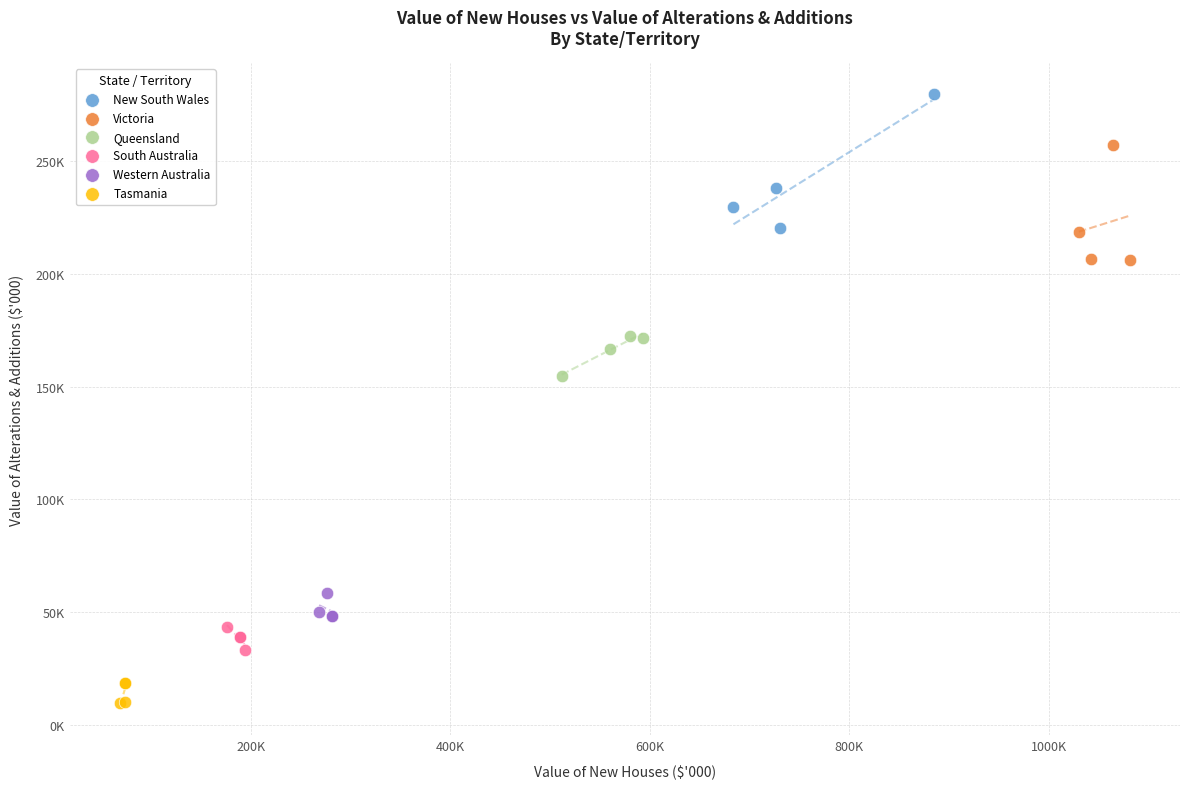

What are all the series names shown in the legend?

New South Wales, Victoria, Queensland, South Australia, Western Australia, Tasmania